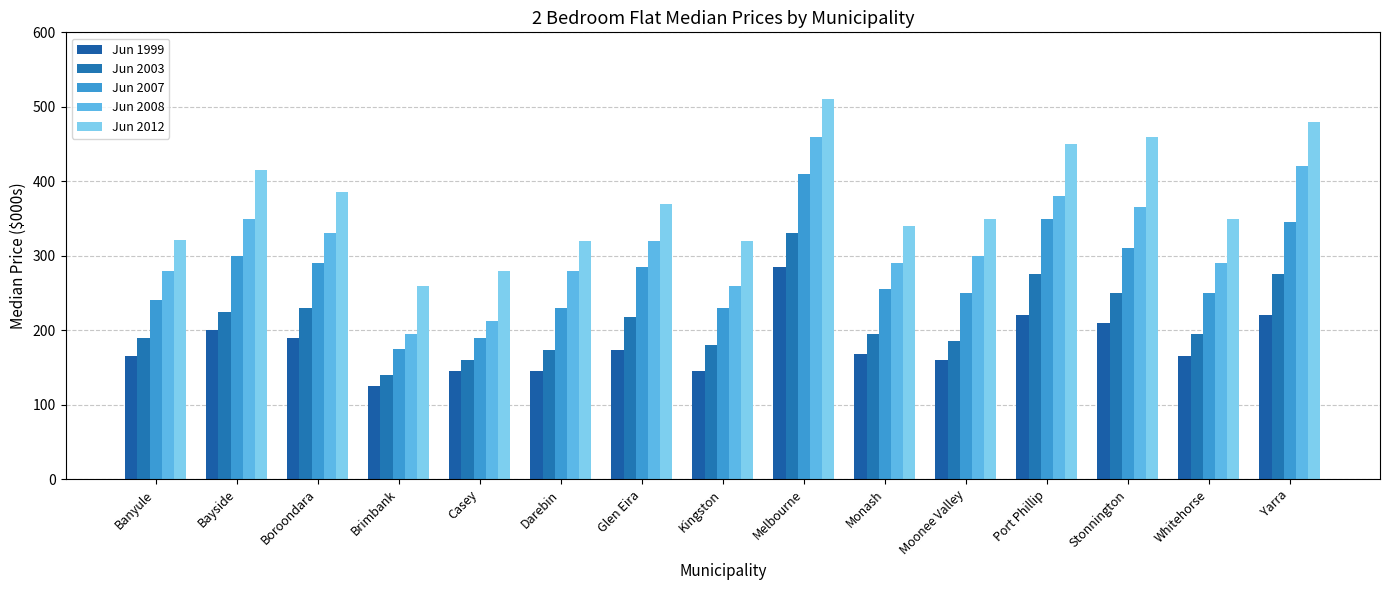

What is the sum of the Jun 1999 values at Port Phillip and Yarra?

440